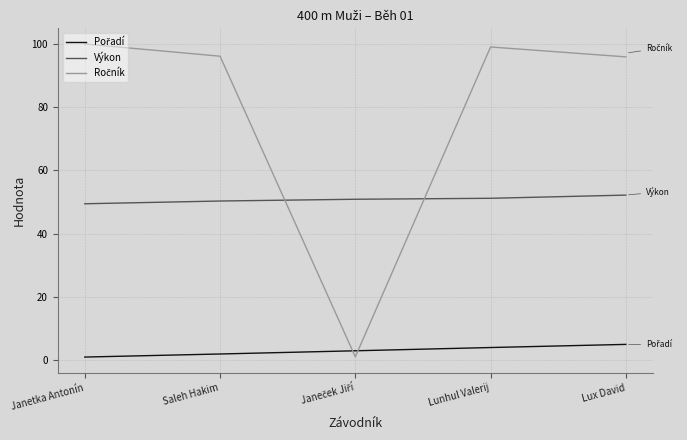

What is the difference between the second highest and second lowest values in the Ročník series?

3.1